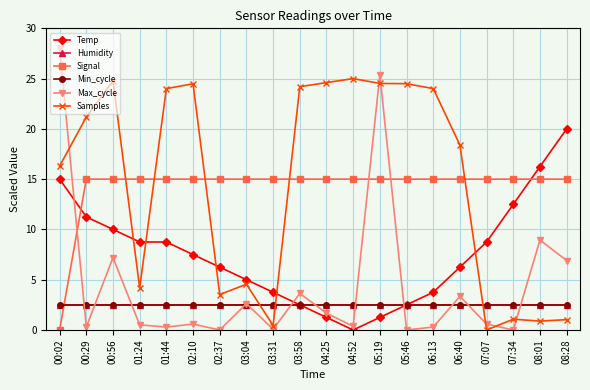

Reading left to right, list all the values displayed in this chart.

Temp: 15.0	11.3	10.0	8.7	8.7	7.5	6.3	5.0	3.8	2.5	1.2	0.0	1.2	2.5	3.8	6.3	8.7	12.5	16.3	20.0
Humidity: 2.5	2.5	2.5	2.5	2.5	2.5	2.5	2.5	2.5	2.5	2.5	2.5	2.5	2.5	2.5	2.5	2.5	2.5	2.5	2.5
Signal: 0.0	15.0	15.0	15.0	15.0	15.0	15.0	15.0	15.0	15.0	15.0	15.0	15.0	15.0	15.0	15.0	15.0	15.0	15.0	15.0
Min_cycle: 2.5	2.5	2.5	2.5	2.5	2.5	2.5	2.5	2.5	2.5	2.5	2.5	2.5	2.5	2.5	2.5	2.5	2.5	2.5	2.5
Max_cycle: 28.0	0.3	7.2	0.5	0.3	0.6	0.0	2.6	0.1	3.6	1.7	0.4	25.4	0.0	0.3	3.3	0.6	0.0	8.9	6.9
Samples: 16.3	21.2	24.8	4.2	24.0	24.5	3.5	4.5	0.4	24.2	24.6	25.0	24.5	24.5	24.0	18.4	0.0	1.1	0.9	1.0